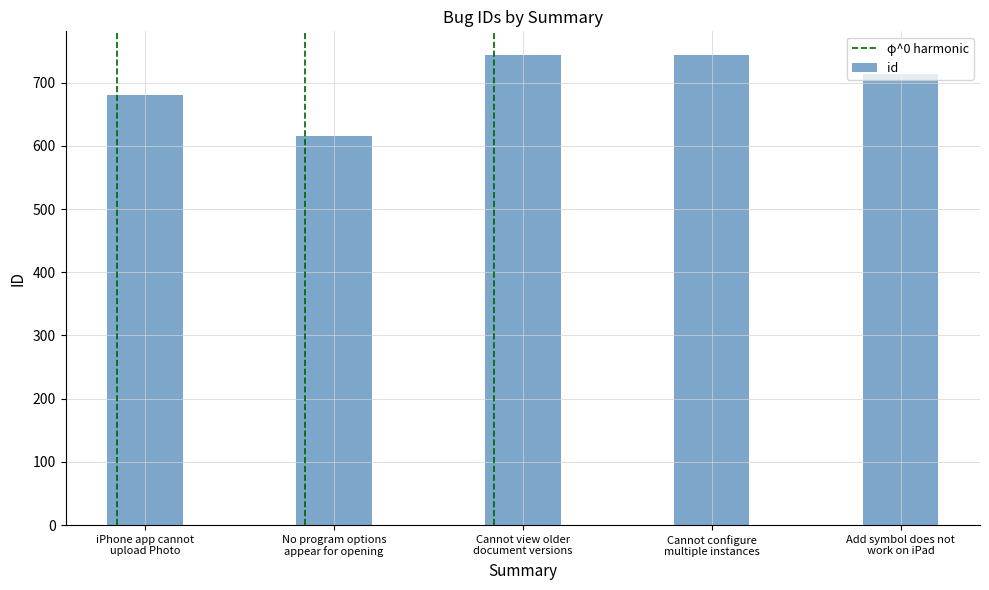

Between No program options
appear for opening and Cannot configure
multiple instances, which is larger?

Cannot configure
multiple instances